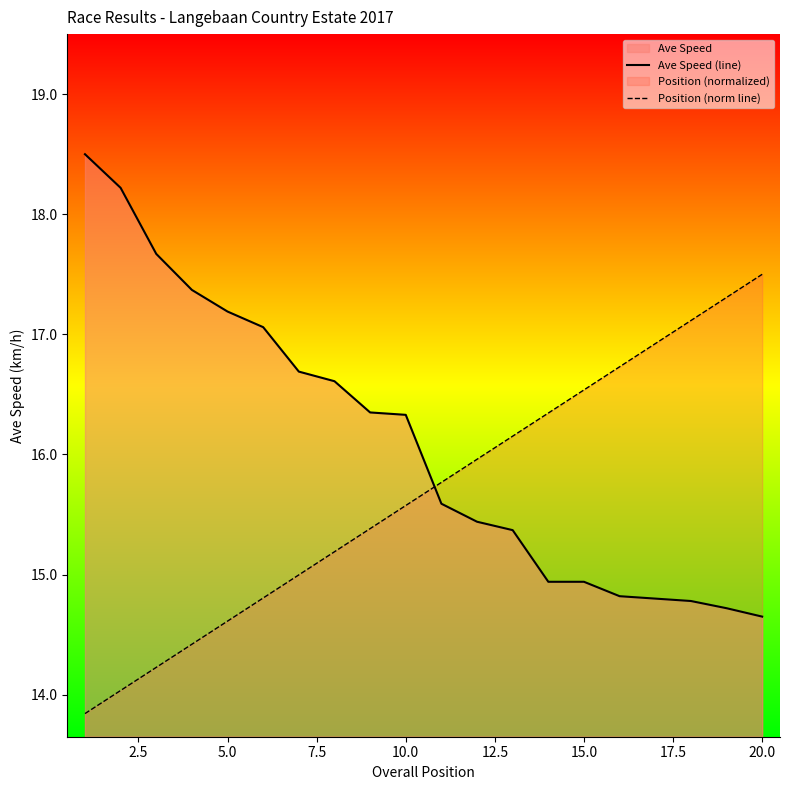

What is the maximum value shown in the chart?

18.5